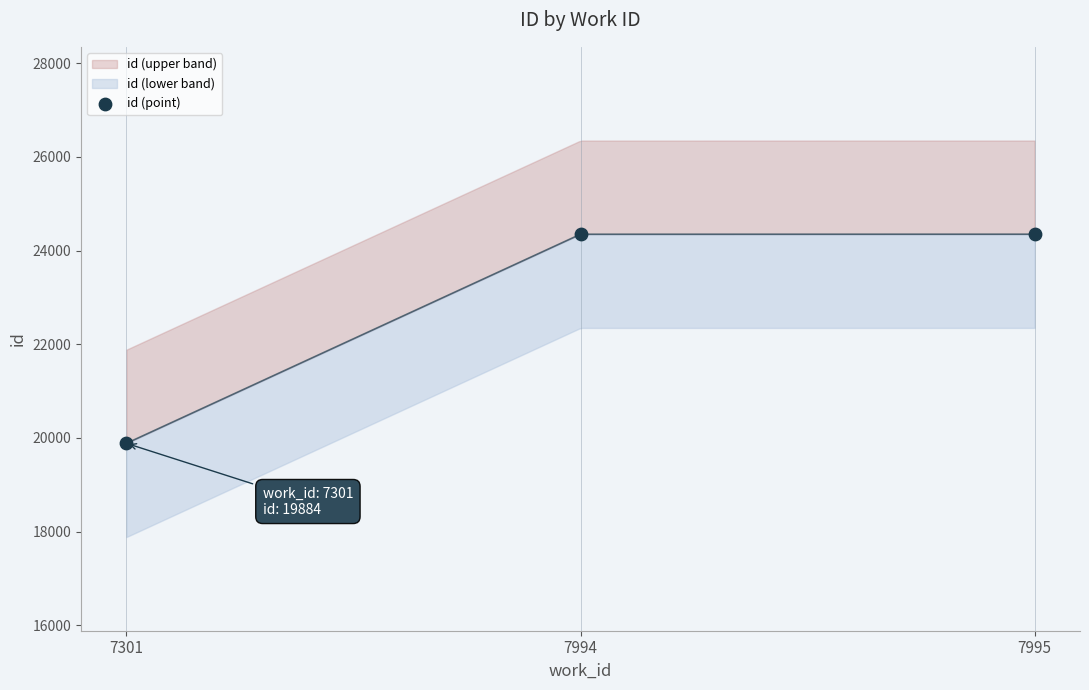

What is the change in value from 7301 to 7995?

+4465